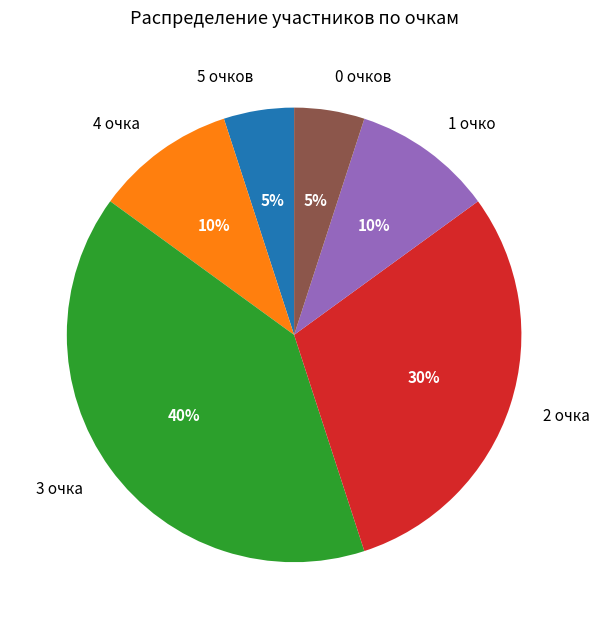

Which has a higher value, 2 очка or 0 очков?

2 очка